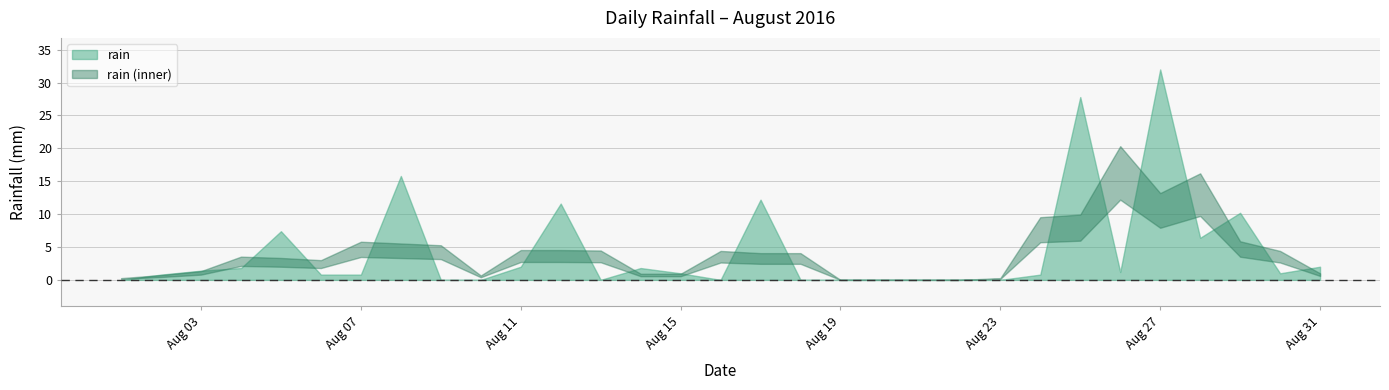

Rank the categories by value from lowest to highest.

2016-08-01, 2016-08-09, 2016-08-10, 2016-08-13, 2016-08-16, 2016-08-18, 2016-08-19, 2016-08-20, 2016-08-21, 2016-08-22, 2016-08-23, 2016-08-02, 2016-08-06, 2016-08-07, 2016-08-24, 2016-08-15, 2016-08-30, 2016-08-26, 2016-08-03, 2016-08-04, 2016-08-14, 2016-08-11, 2016-08-31, 2016-08-28, 2016-08-05, 2016-08-29, 2016-08-12, 2016-08-17, 2016-08-08, 2016-08-25, 2016-08-27